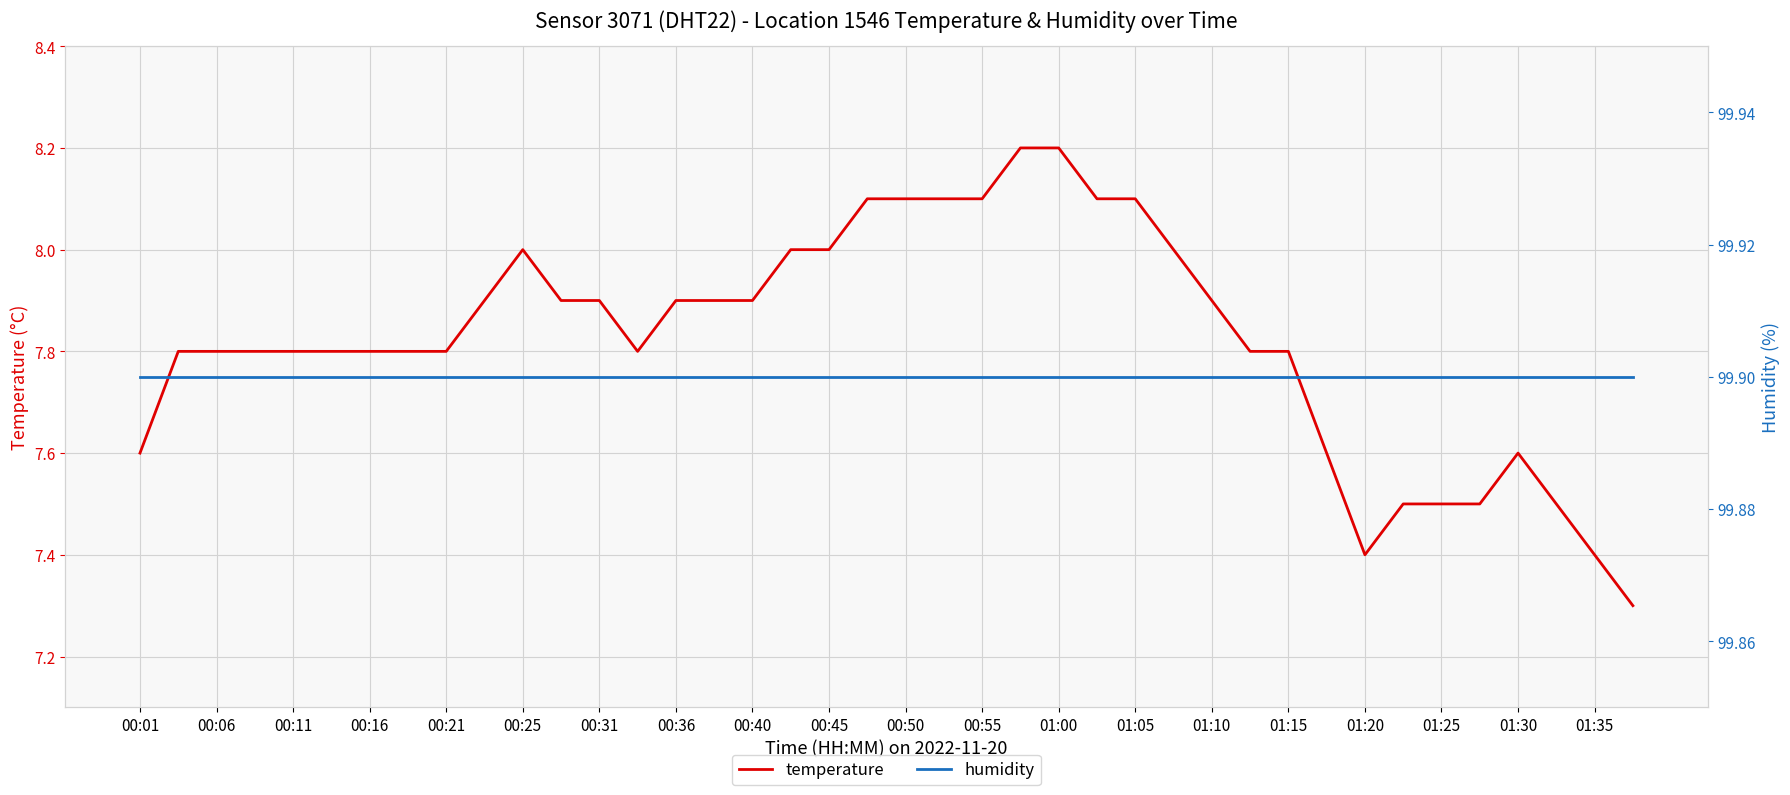

True or false: temperature has a value of 9.9 at 01:35.

False